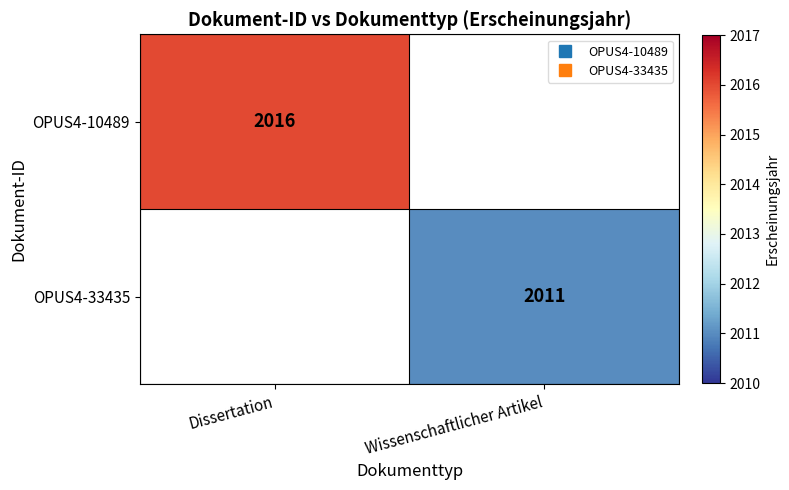

True or false: OPUS4-10489 has a value of 612.4 at Dissertation.

False